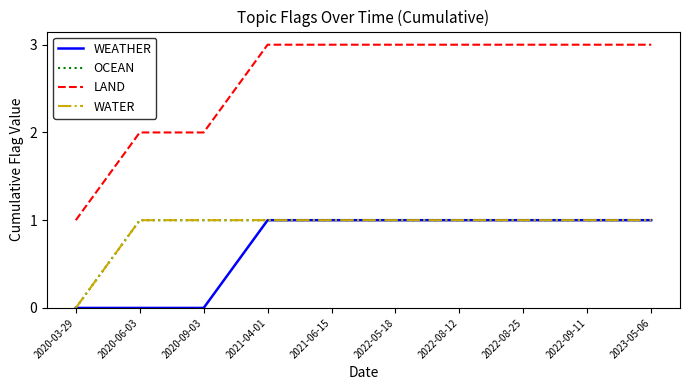

True or false: WATER has more than 2 interior local peaks.

False